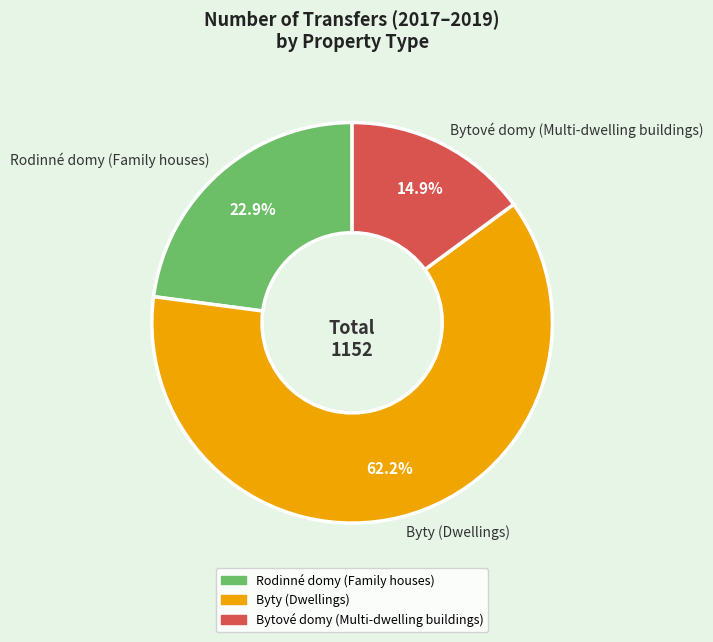

Do Rodinné domy (Family houses) and Byty (Dwellings) together represent more than half of the pie?

Yes